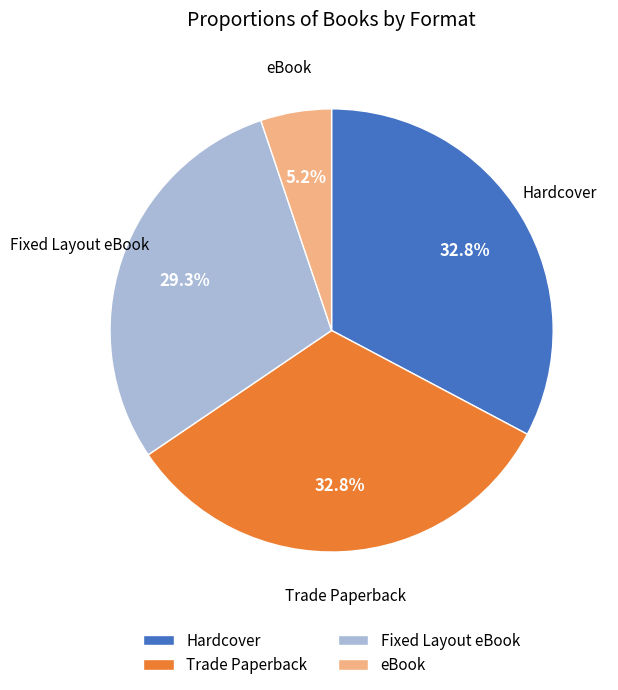

Is it true that Fixed Layout eBook is 15% of the pie?

False